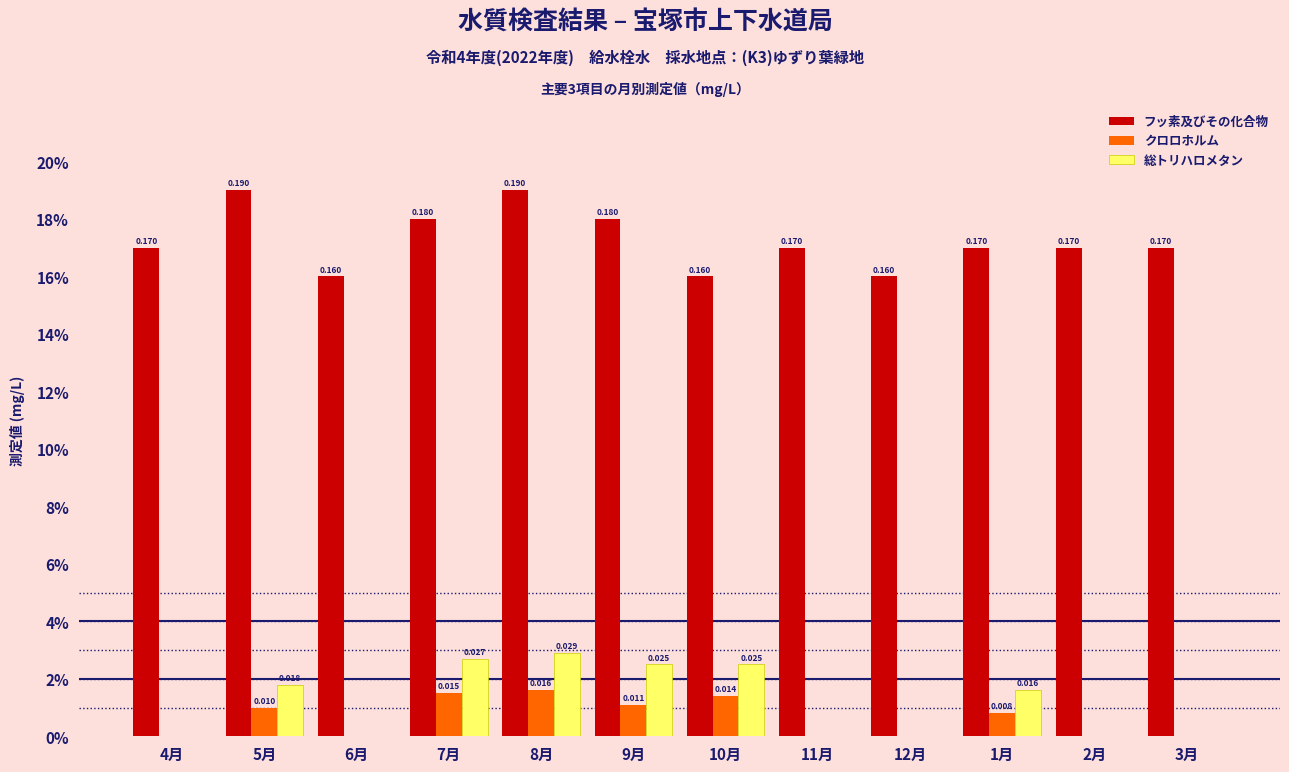

Does the chart contain stacked bars?

No